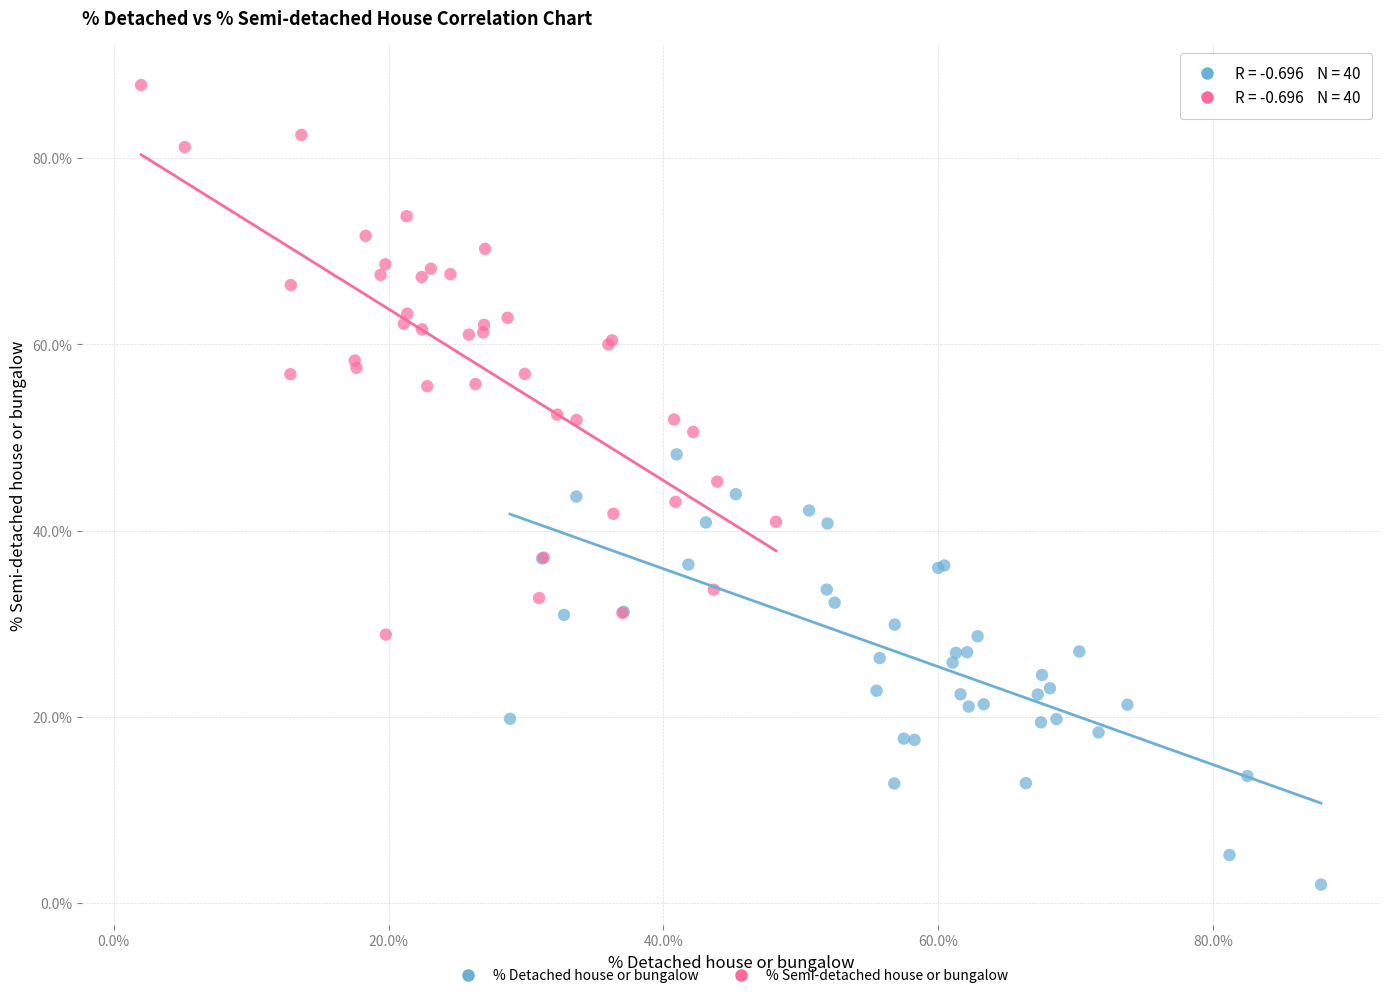

Which series reaches the minimum Y coordinate?

% Detached house or bungalow